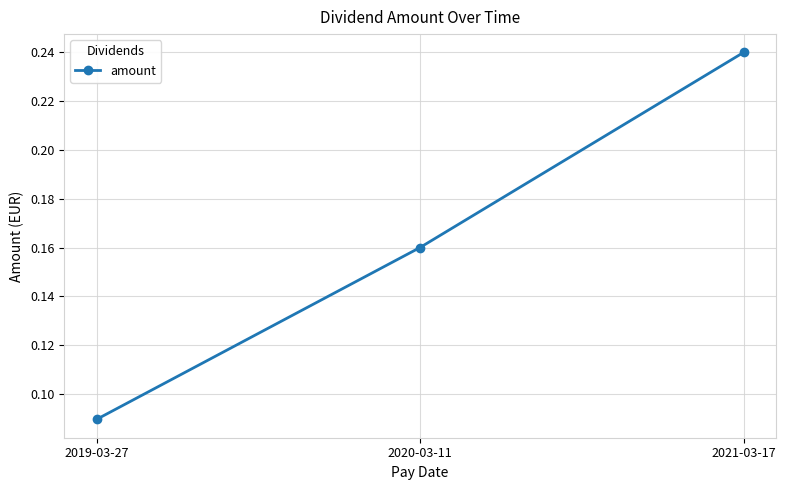

What is the label of the 1st point from the right?

2021-03-17